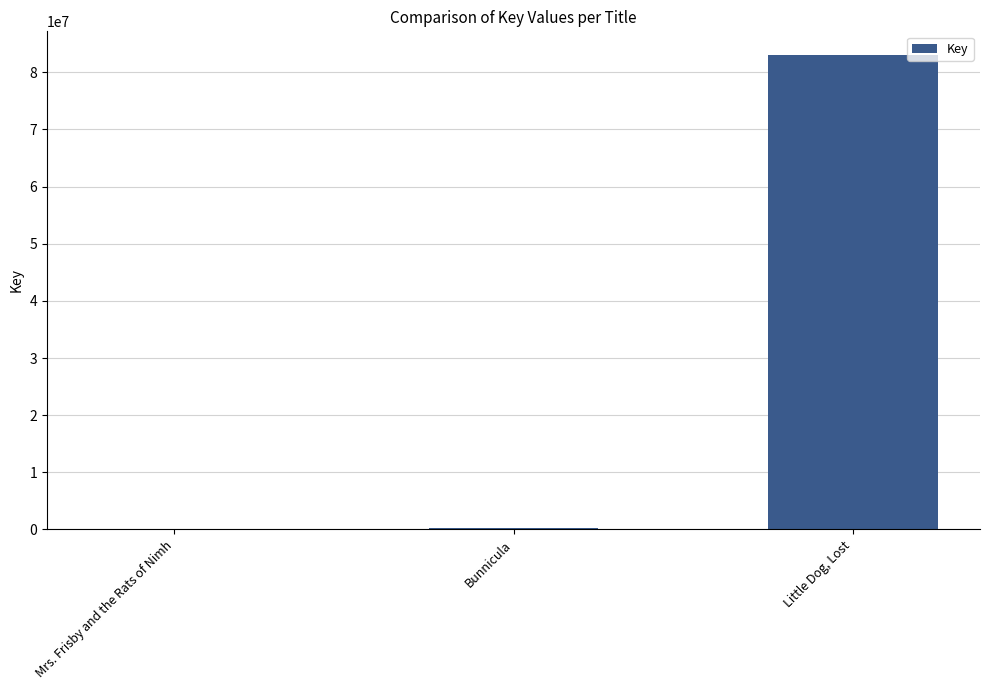

What is the maximum value shown in the chart?

83028718